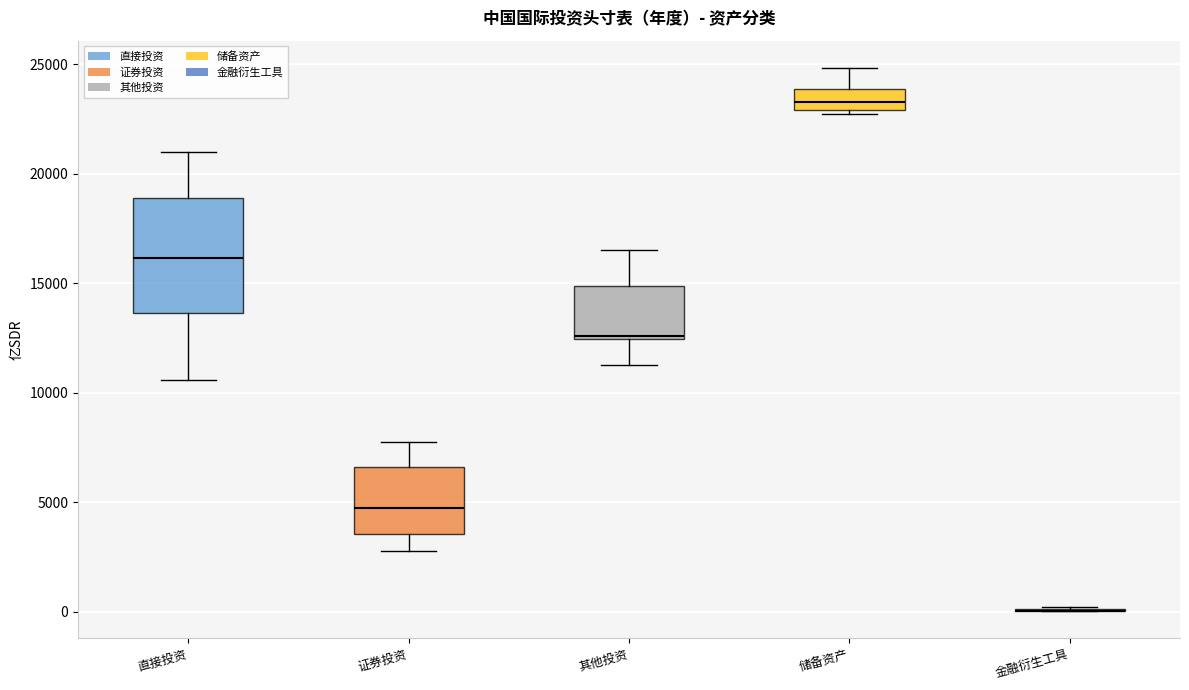

Comparing the boxes themselves (not the whiskers), which one is the tallest?

直接投资